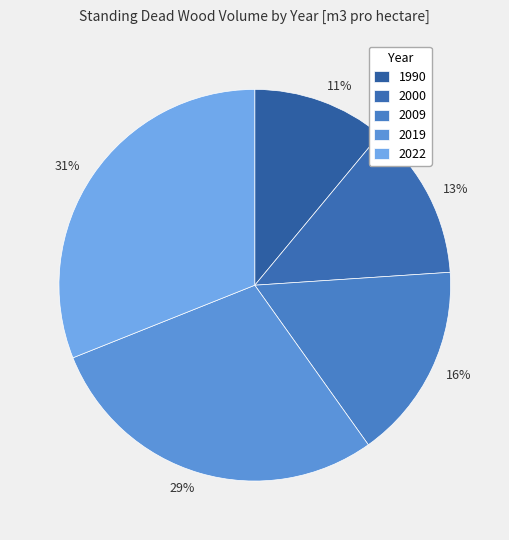

To the nearest percent, what is the average slice percentage?

20%